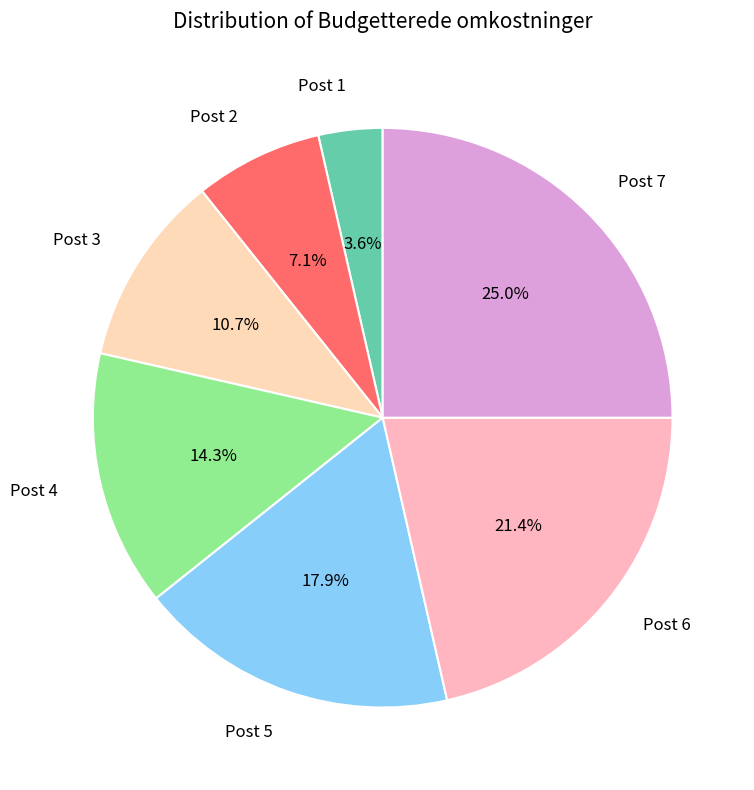

Count the number of slices in the pie.

7